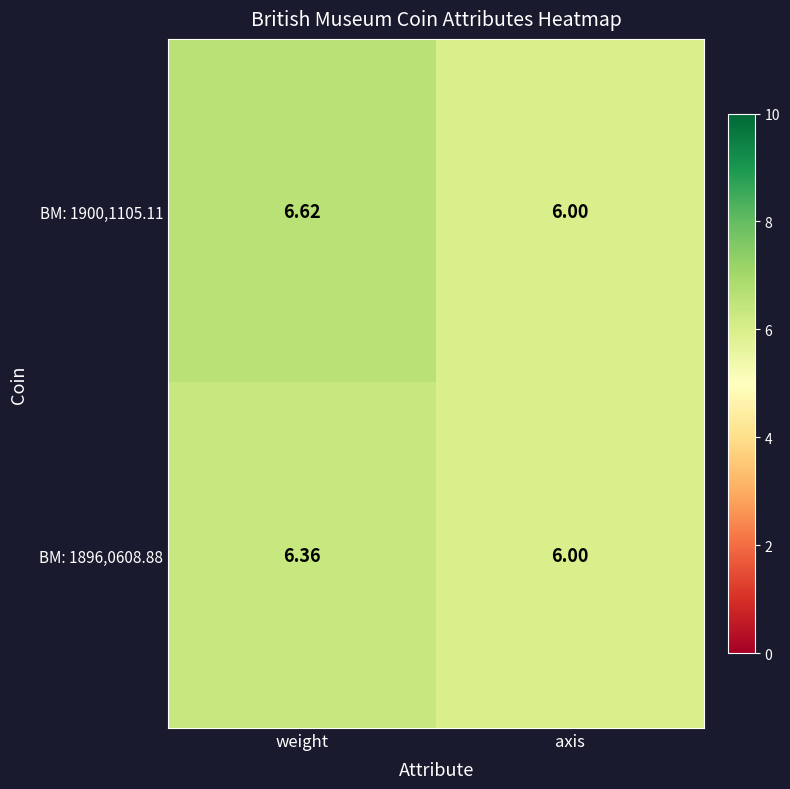

List the labels in order of BM: 1900,1105.11 value, largest first.

weight, axis